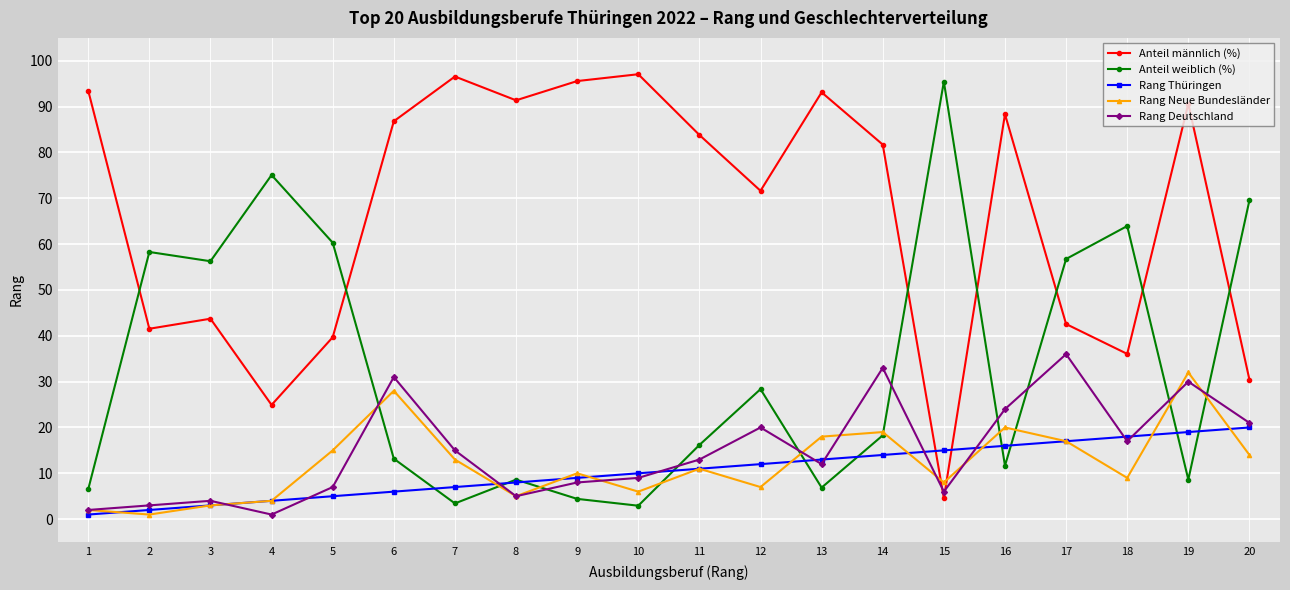

What is the greatest value displayed?

97.1